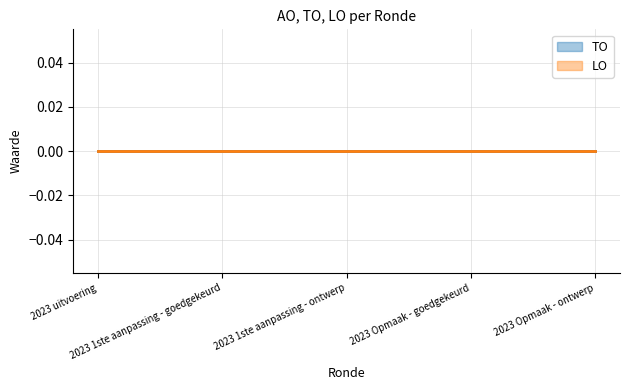

What is the label of the 2nd point from the left?

2023 1ste aanpassing - goedgekeurd